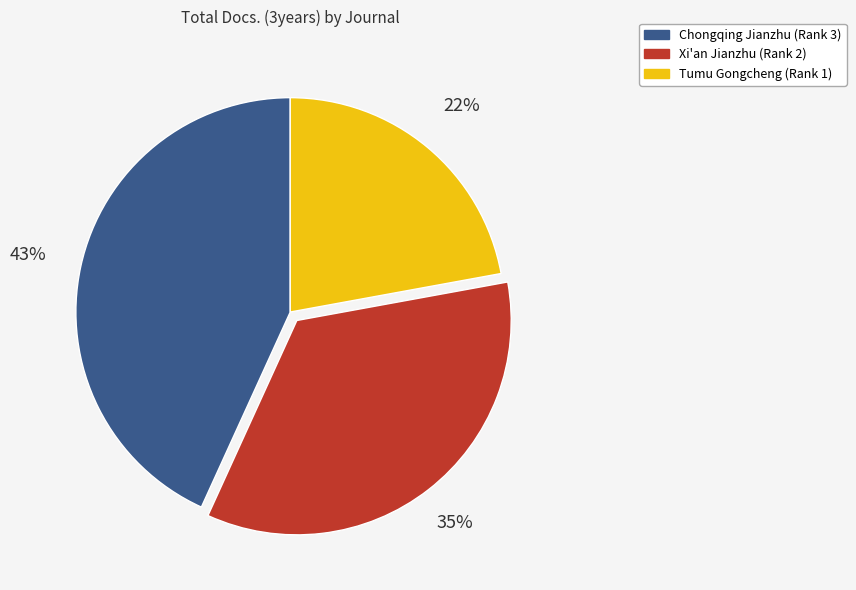

Which slice is the largest?

Chongqing Jianzhu (Rank 3)